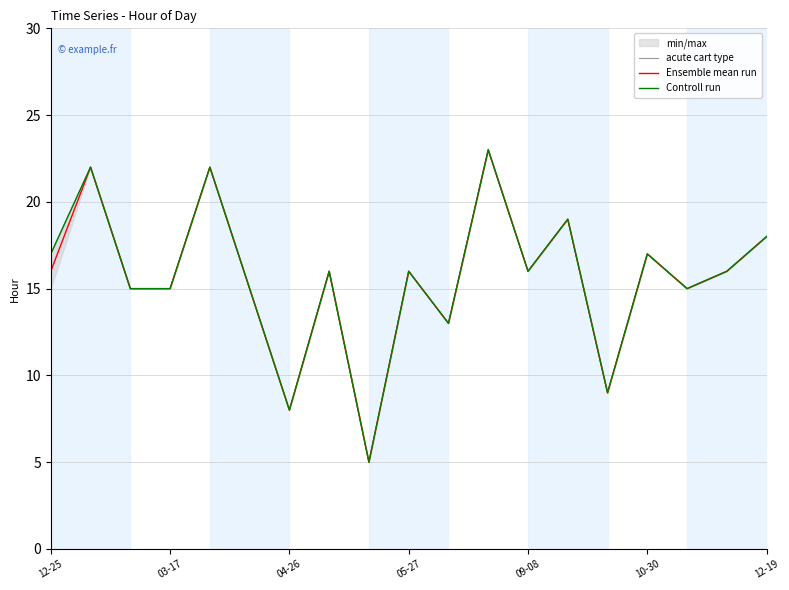

What is the sum of the Ensemble mean run values at 9 and 10?

29